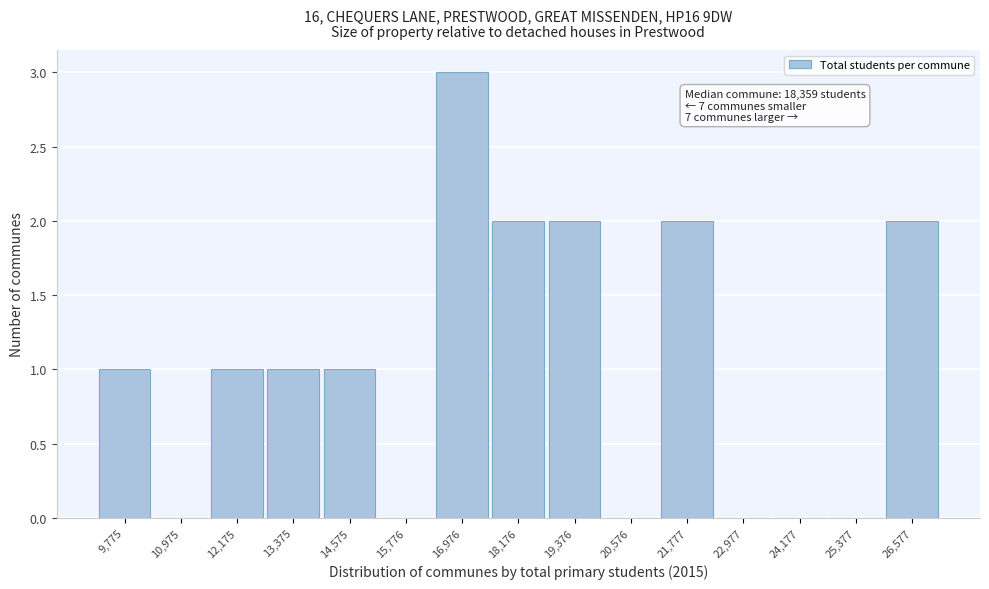

Reading left to right, extract all data points from this chart.

9,775=1	10,975=0	12,175=1	13,375=1	14,575=1	15,776=0	16,976=3	18,176=2	19,376=2	20,576=0	21,777=2	22,977=0	24,177=0	25,377=0	26,577=2